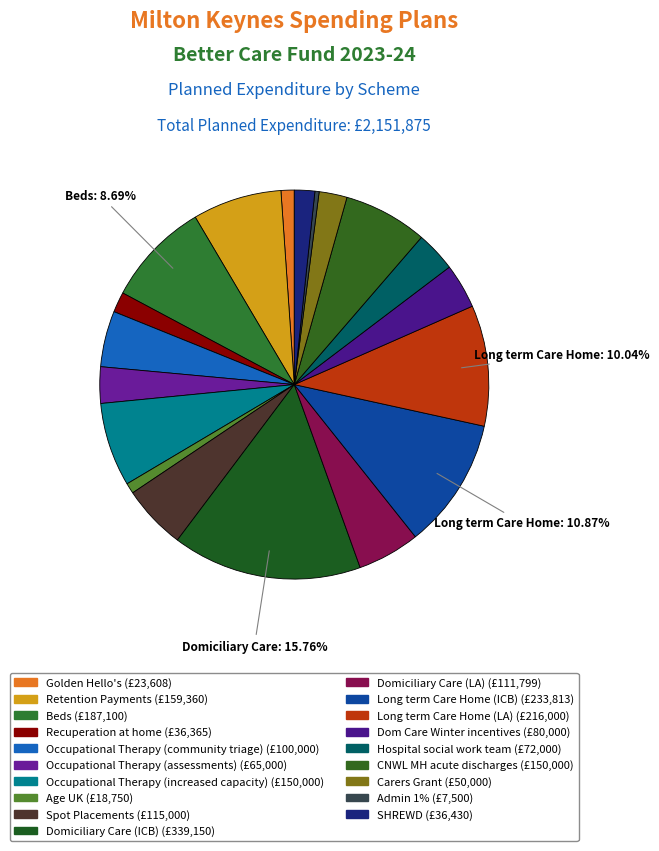

Which has a higher value, Golden Hello's or Occupational Therapy (community triage)?

Occupational Therapy (community triage)